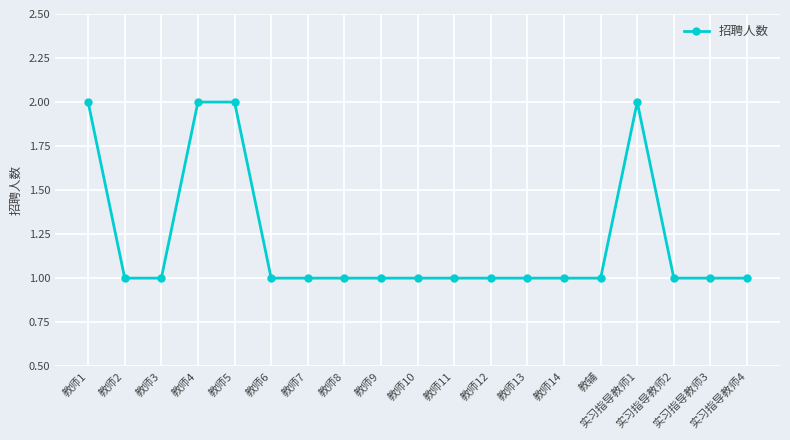

What is the label of the 5th point from the right?

教辅